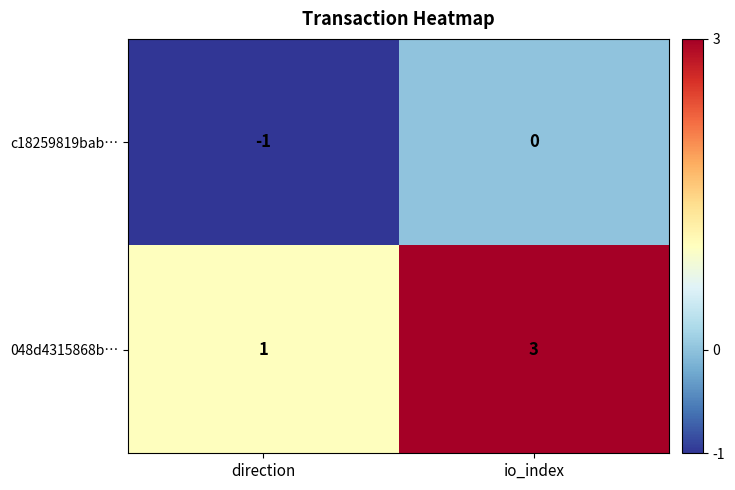

The value of 048d4315868b… at io_index is 2. True or false?

False